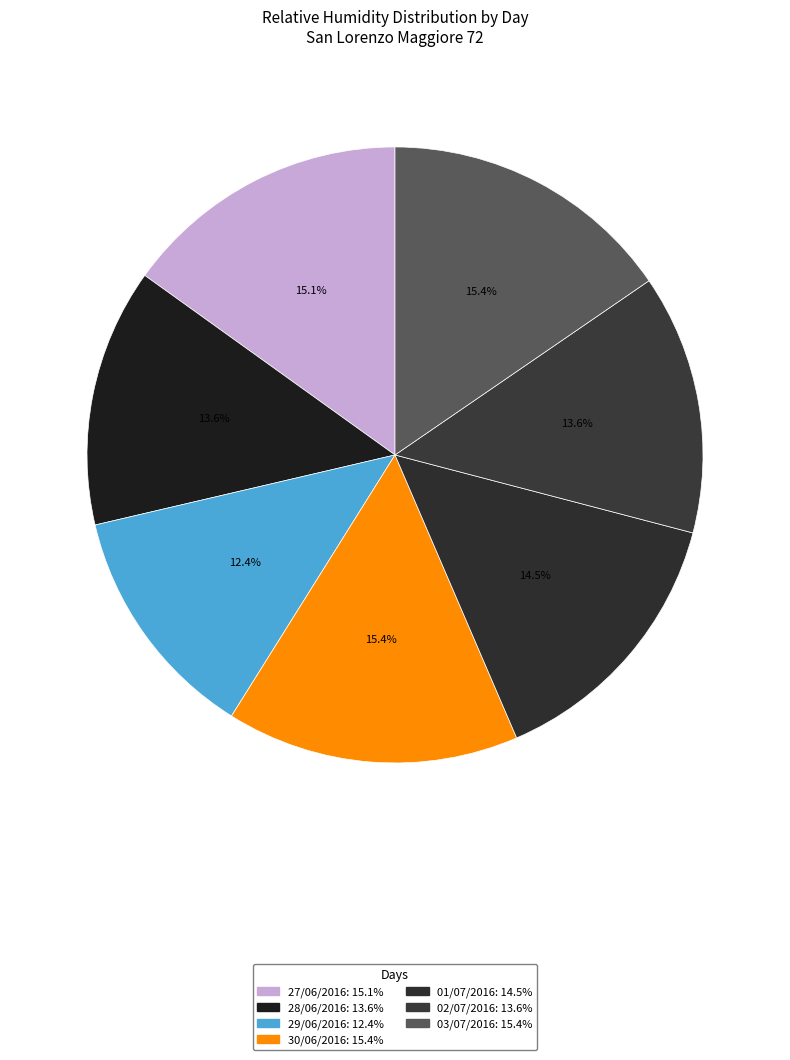

Does 02/07/2016 account for over 50% of the chart?

No